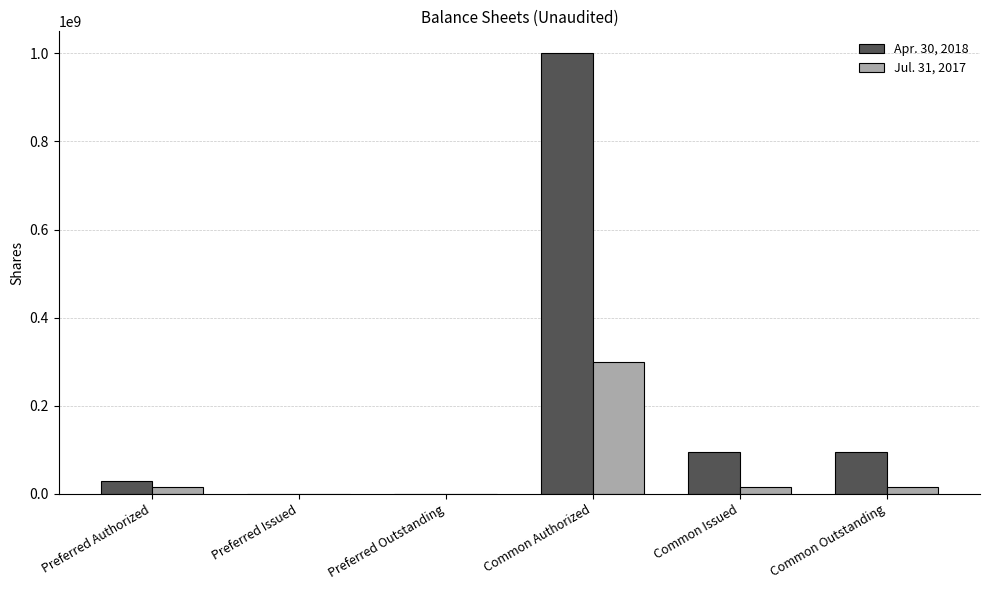

At which category does the chart reach its peak across all series?

Common Authorized